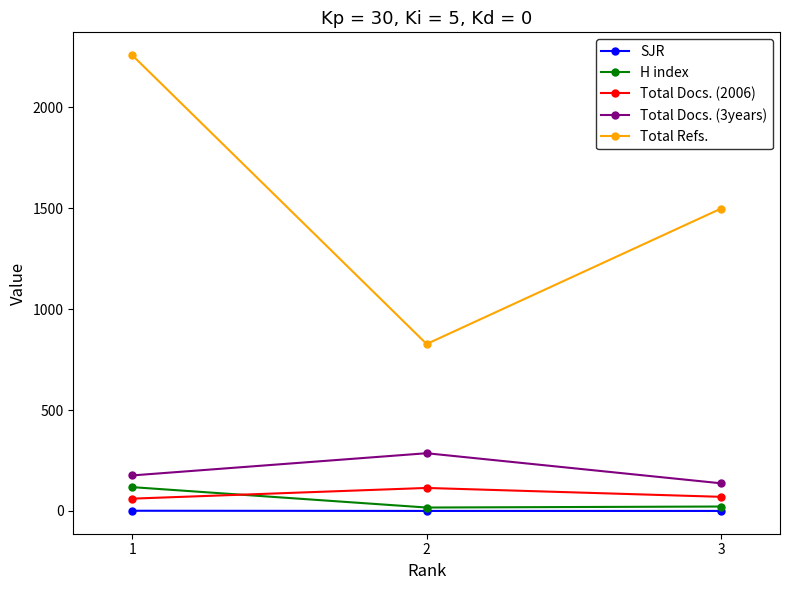

How many lines are shown in the chart?

5